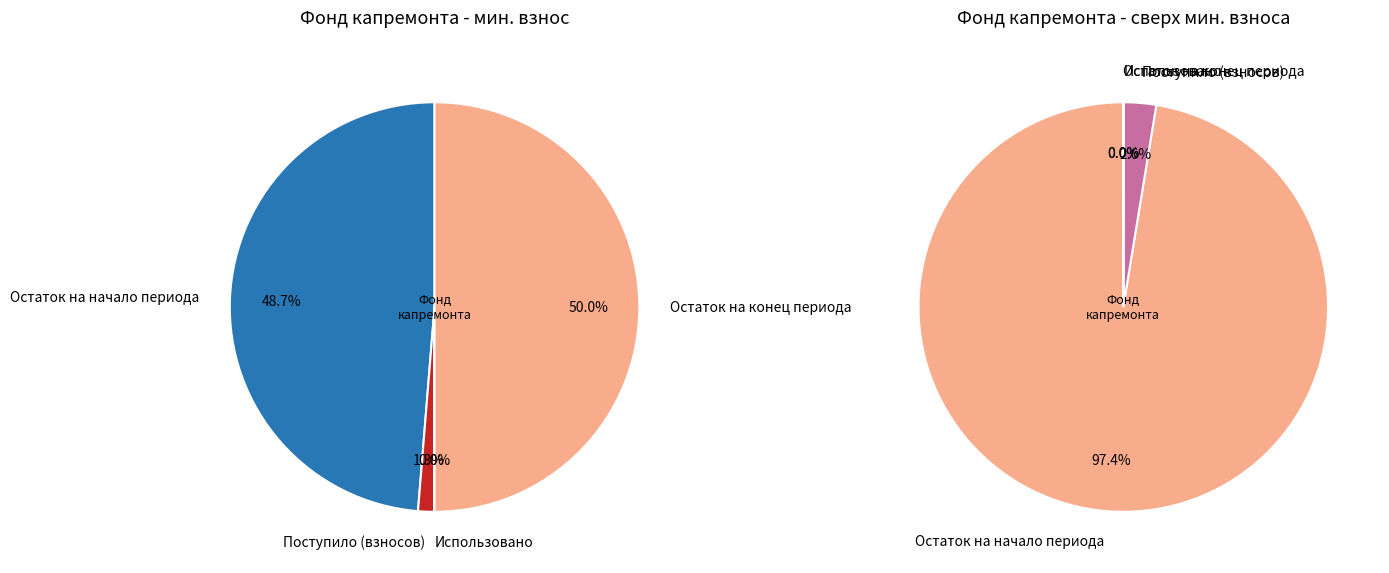

Combined, do Поступило (взносов) and Остаток на конец периода account for over 50%?

Yes